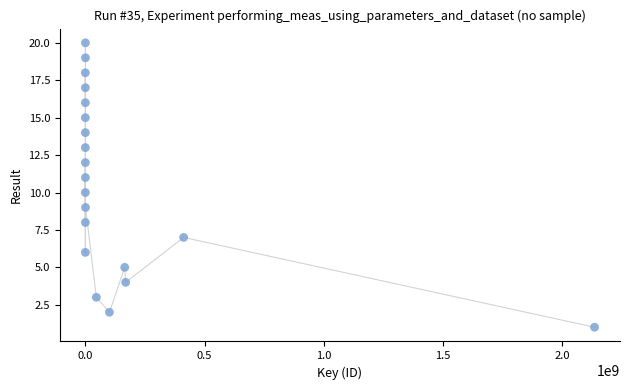

What is the range of Y values (max minus min)?

19